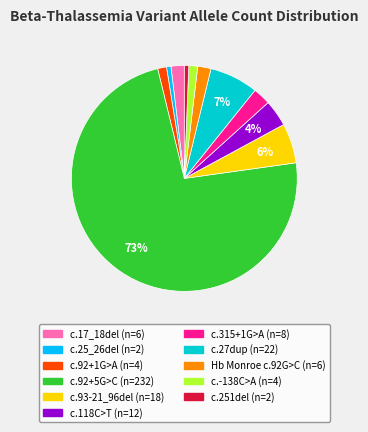

Count the number of slices in the pie.

11